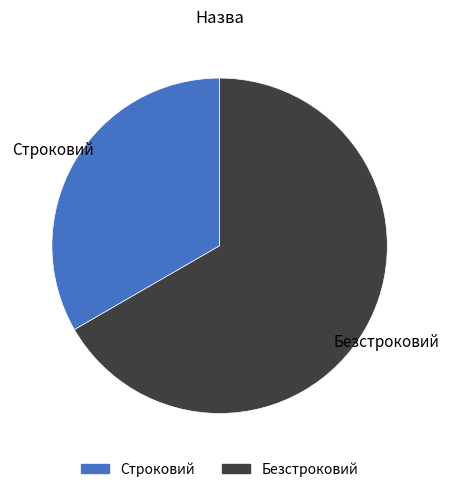

Do Безстроковий and Строковий together represent more than half of the pie?

Yes